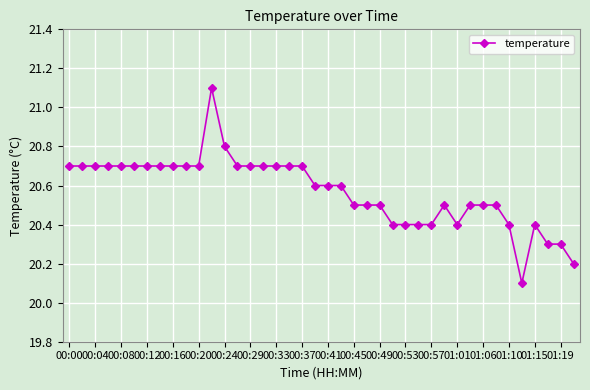

What is the minimum value shown in the chart?

20.1